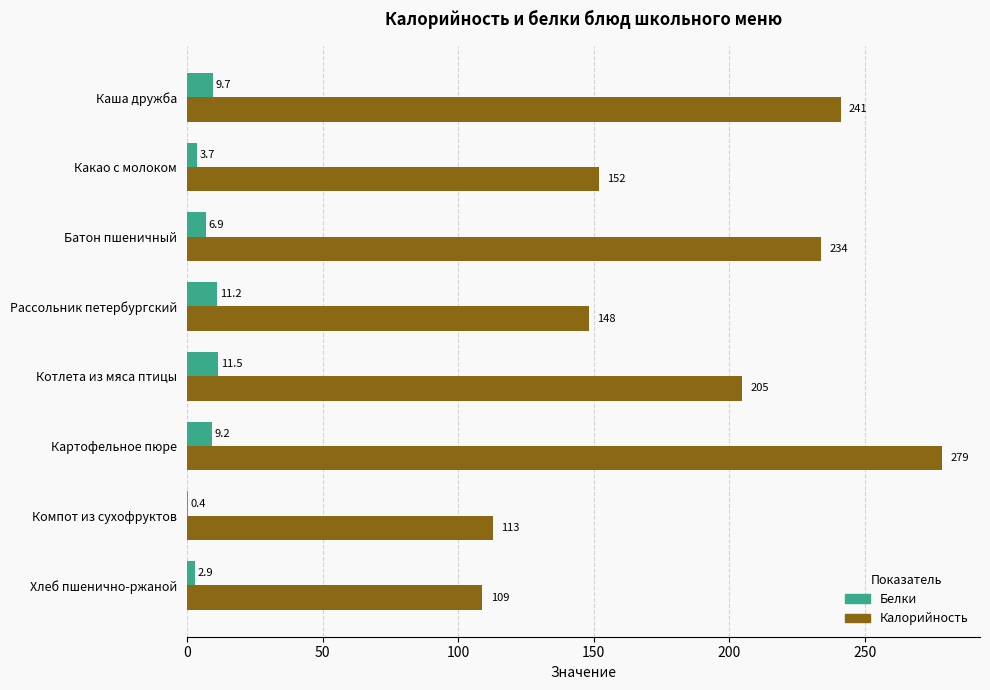

Which series has the largest total across all categories?

Калорийность